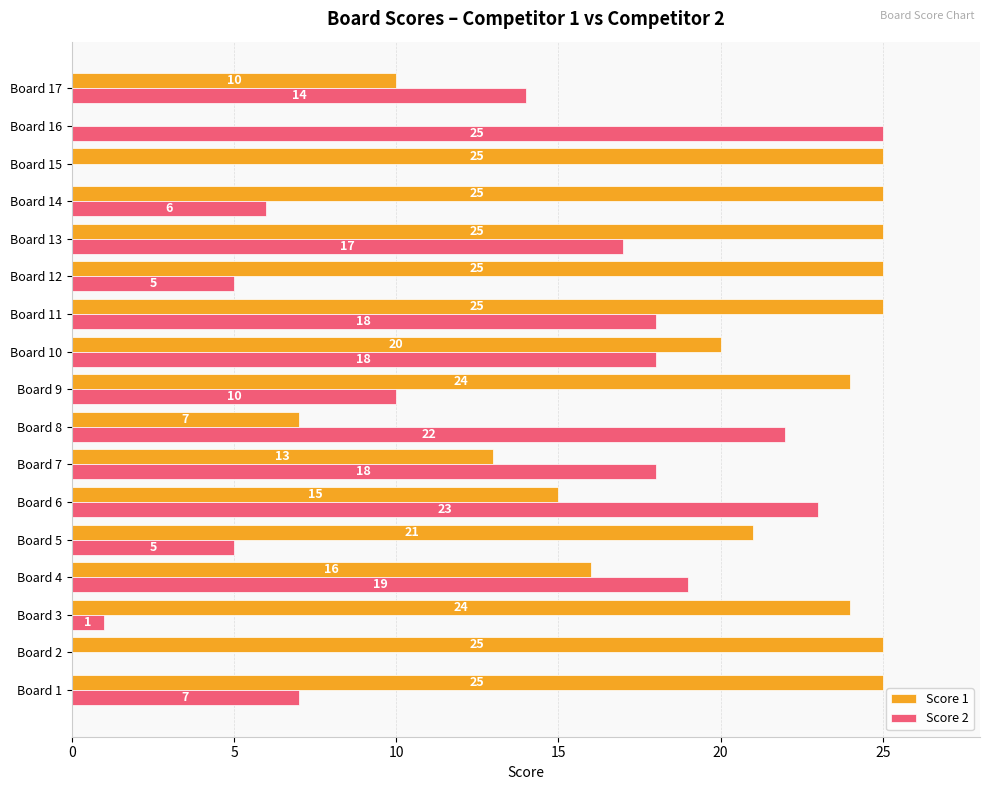

What is the sum of all Score 2 values?

208